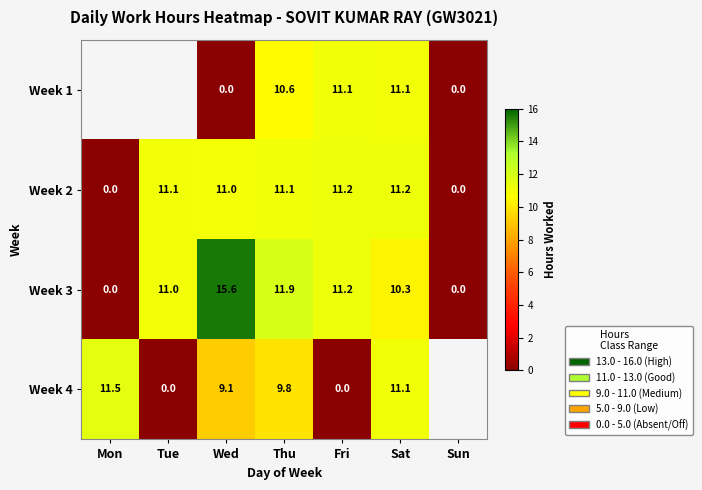

What is the difference between the highest and lowest values at Wed?

15.6